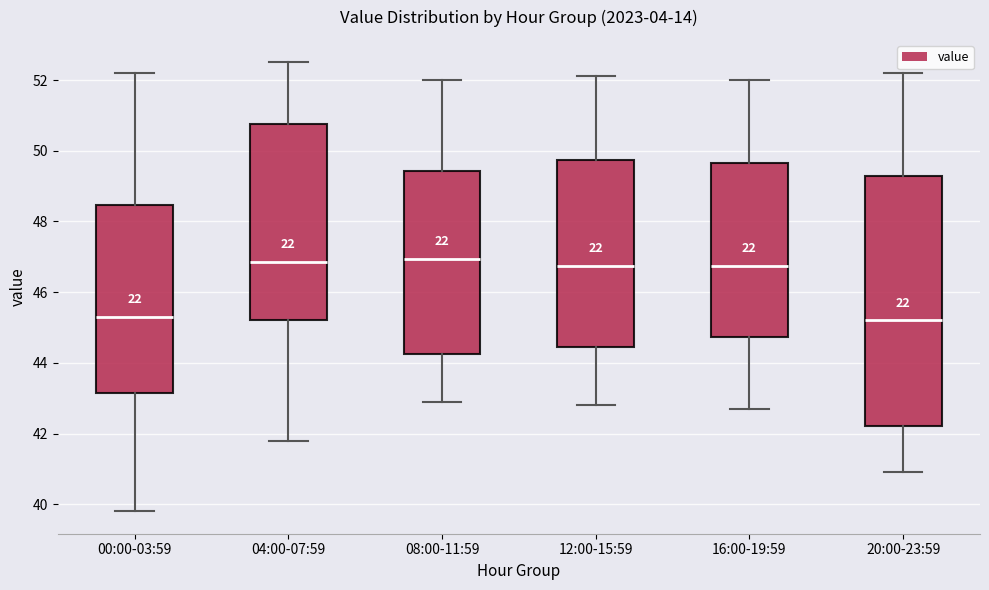

Which box is the tallest, from its lower edge to its upper edge?

20:00-23:59